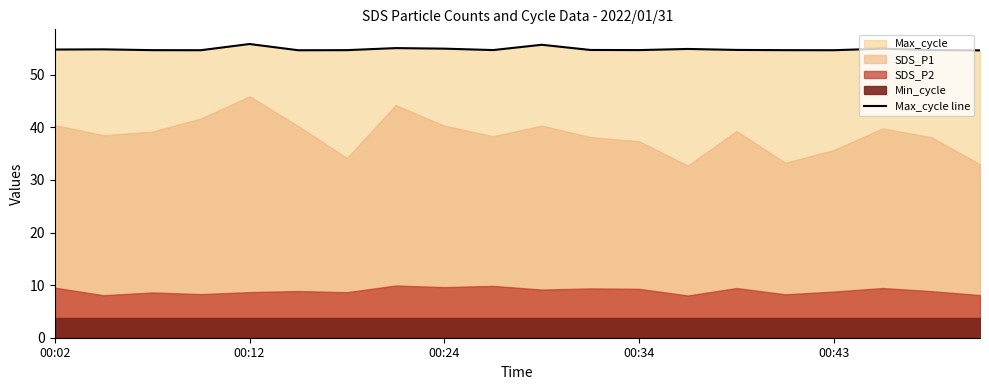

Is it true that Max_cycle line equals 54.7 at 00:43?

True